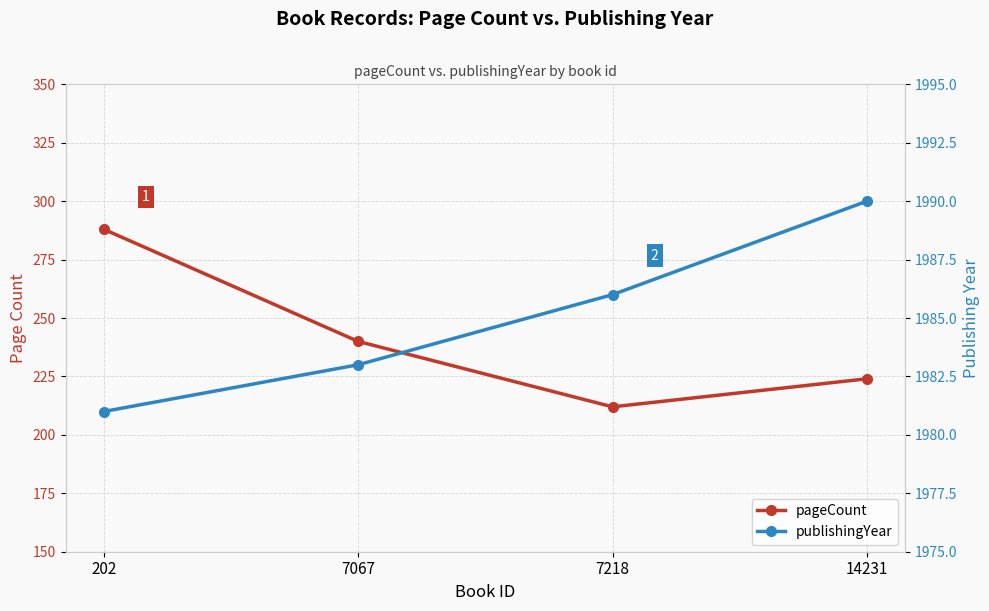

At 7218, list the series in order from largest to smallest.

publishingYear, pageCount